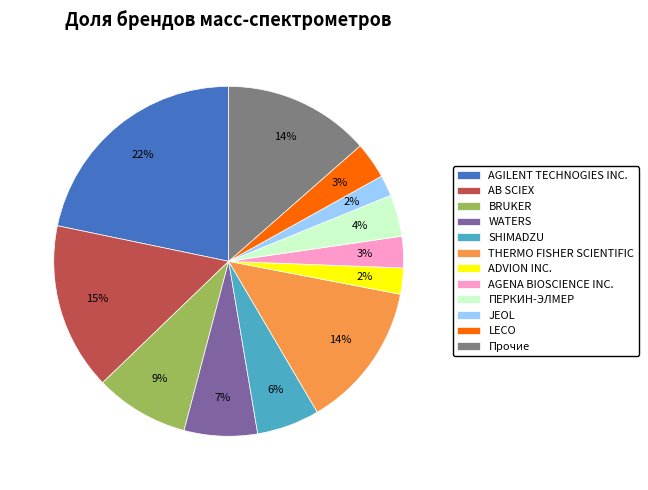

What is the largest slice in the pie chart?

AGILENT TECHNOGIES INC.